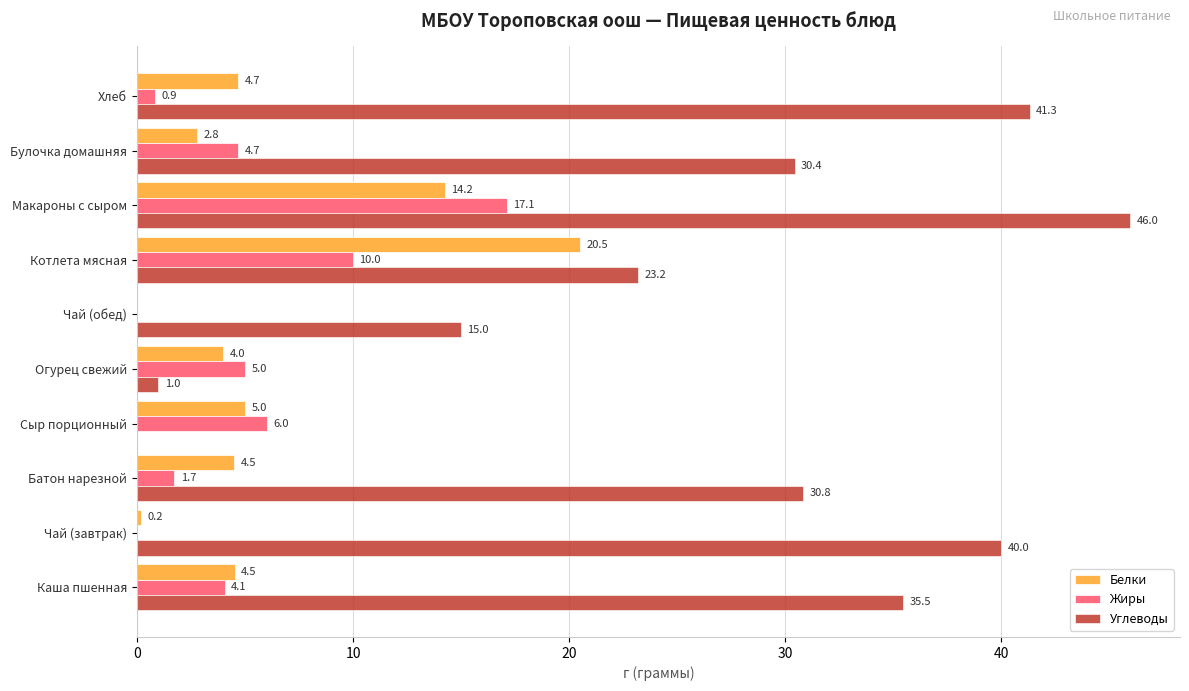

What is the sum of all Жиры values?

49.5